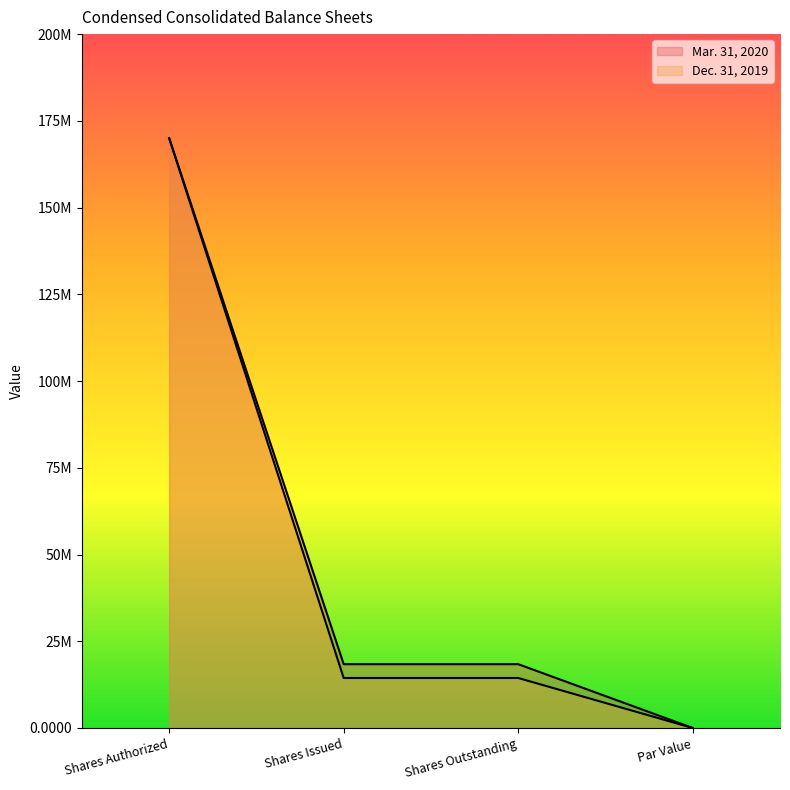

Rank the series at Shares Authorized from lowest to highest value.

Mar. 31, 2020, Dec. 31, 2019